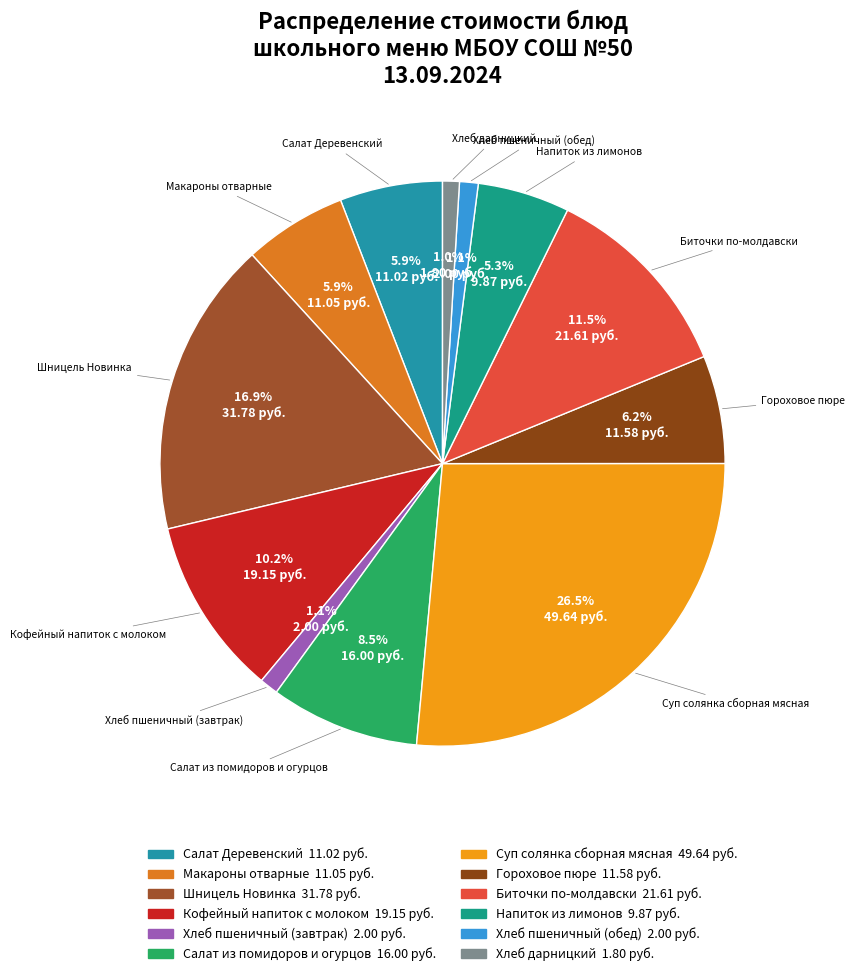

Between Хлеб пшеничный (завтрак) and Шницель Новинка, which is larger?

Шницель Новинка